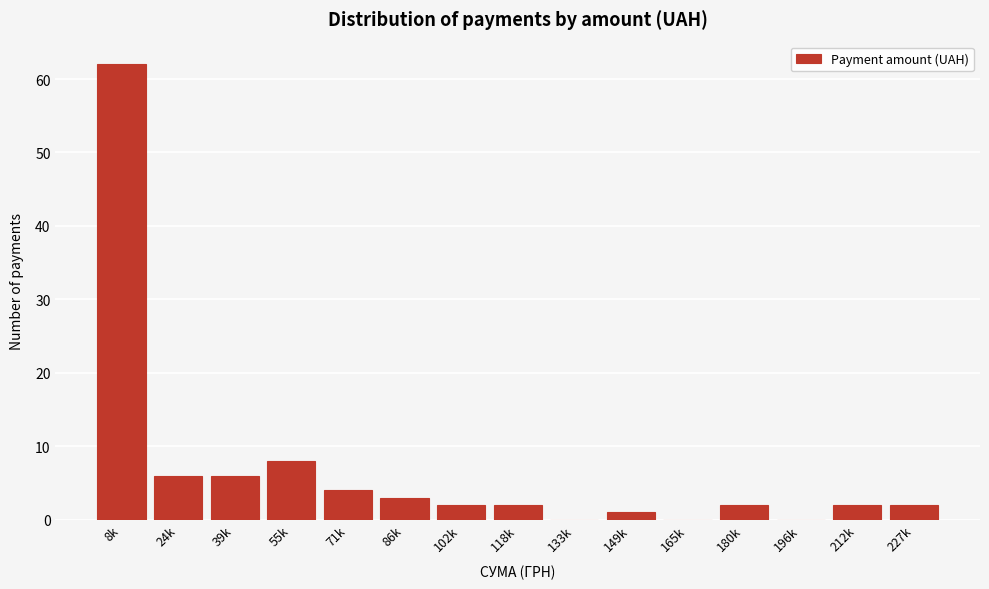

Reading left to right, what are all the values shown in this chart?

8k=62	24k=6	39k=6	55k=8	71k=4	86k=3	102k=2	118k=2	133k=0	149k=1	165k=0	180k=2	196k=0	212k=2	227k=2